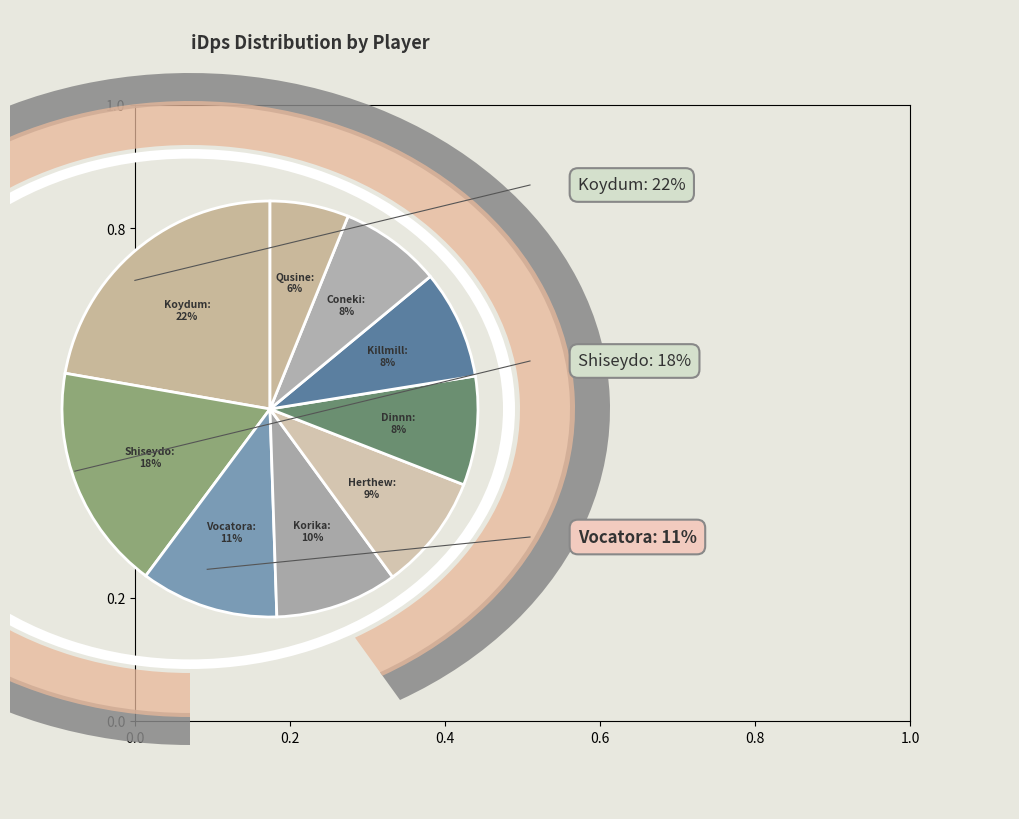

To the nearest percent, what is the combined percentage of Shiseydo and Herthew?

27%